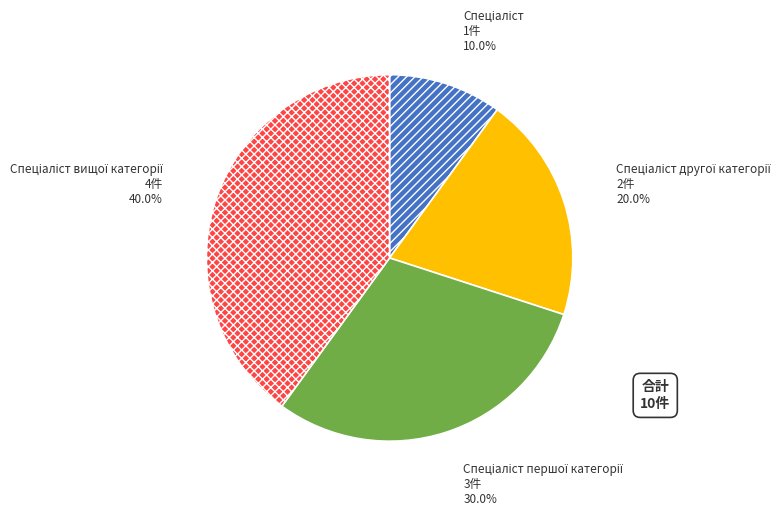

Does any single category account for the majority?

No